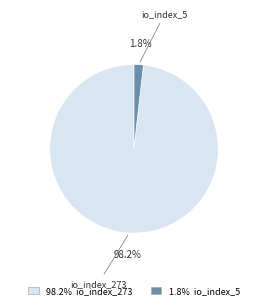

Count the number of slices in the pie.

2